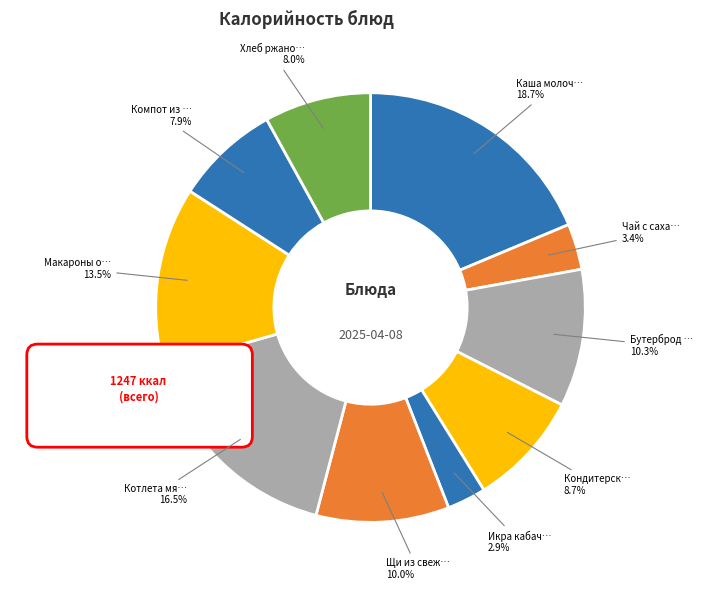

Is it true that Каша молочная геркулесовая с маслом is 19% of the pie?

True